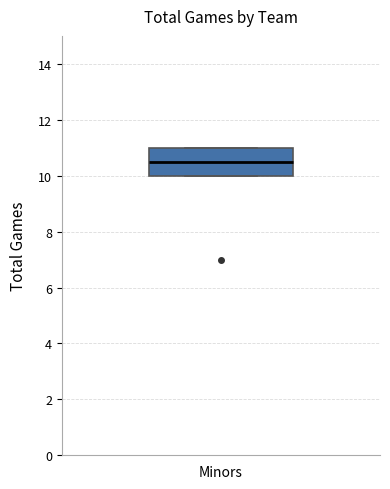

Read this box plot against the y-axis: the position of the median line, the range covered by the box, and the ends of both whiskers. The values are not printed on the chart, so give them approximately, as read against the axis.

median 10.6, box 10.0 to 11.0, whiskers 10.0 to 11.0